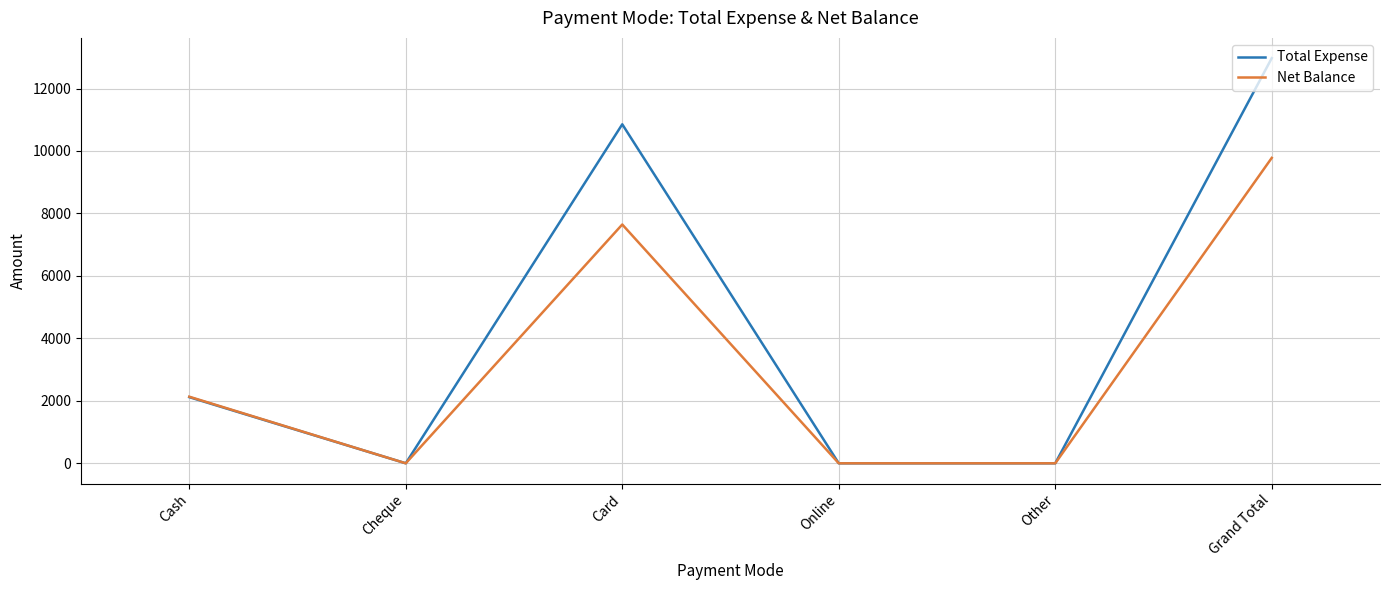

True or false: Total Expense has a value of -8918 at Other.

False